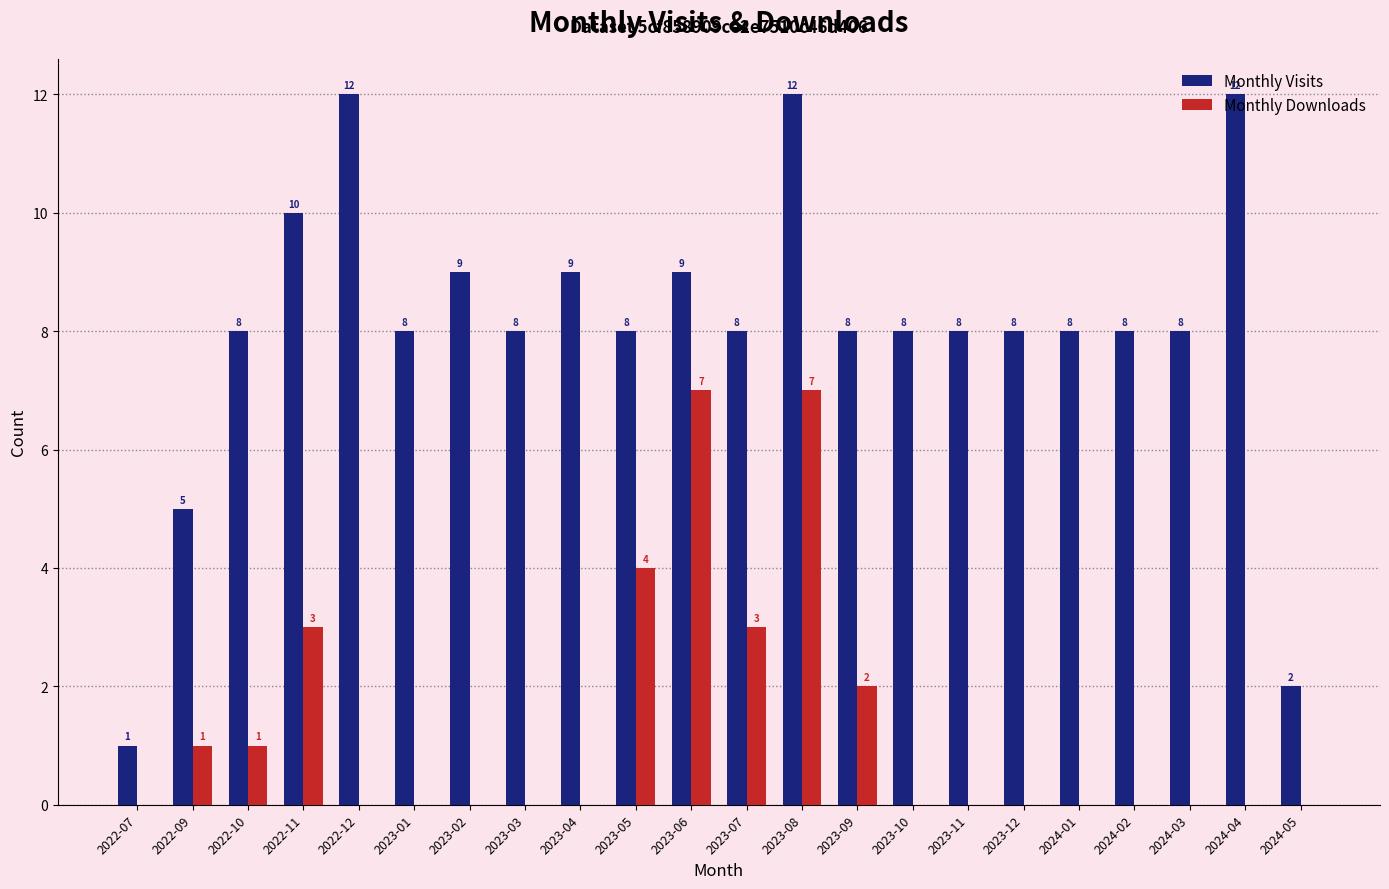

Is the value of Monthly Downloads at 2022-12 greater than the value of Monthly Visits at 2024-05?

No